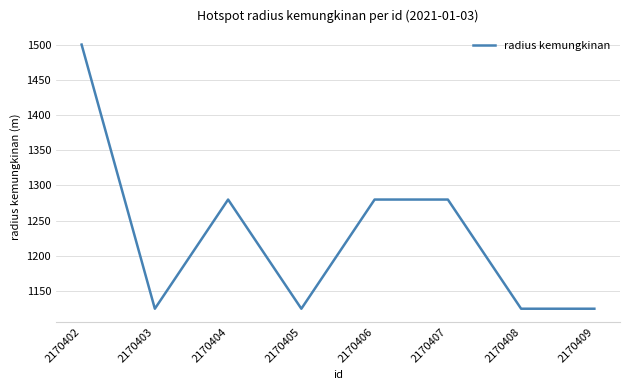

What is the difference between the maximum and minimum values?

375